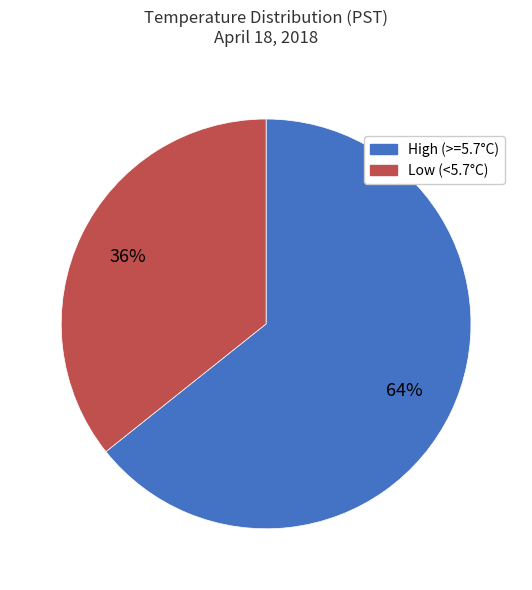

Is there any slice that represents more than half of the pie?

Yes